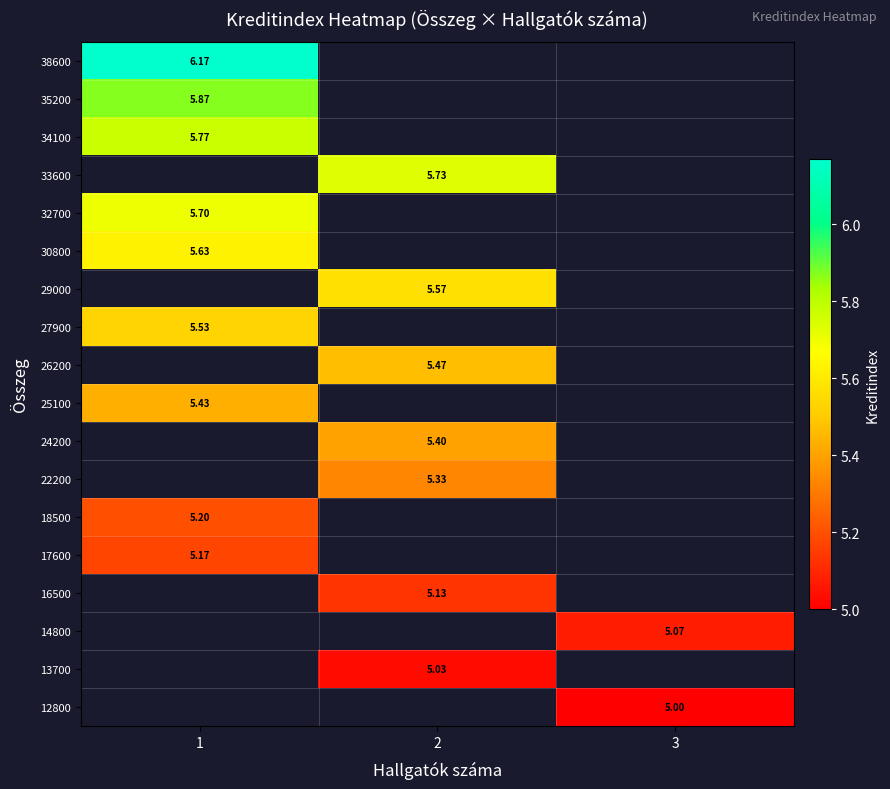

Rank the series by their average value, from highest to lowest.

12800, 13700, 14800, 16500, 17600, 18500, 22200, 24200, 25100, 26200, 27900, 29000, 30800, 32700, 33600, 34100, 35200, 38600